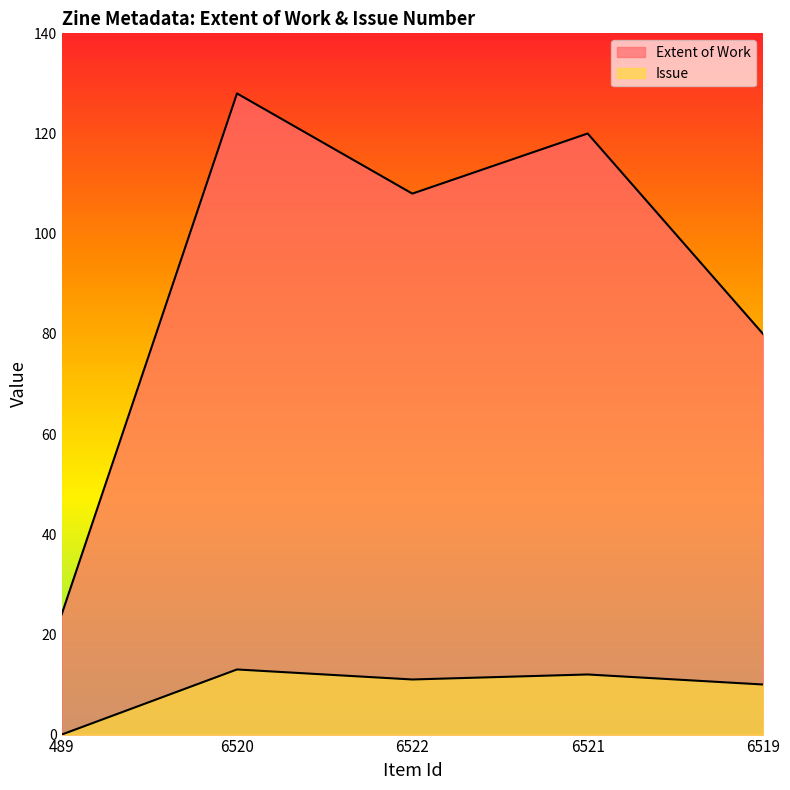

At which label is Issue closest to 6?

6519